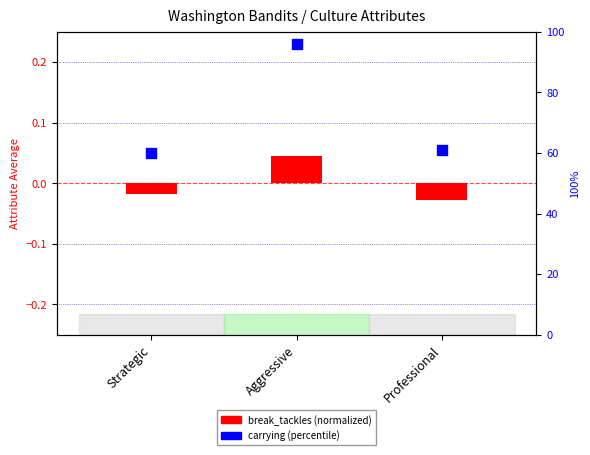

What are all the series names shown in the legend?

break_tackles (normalized), carrying (percentile)